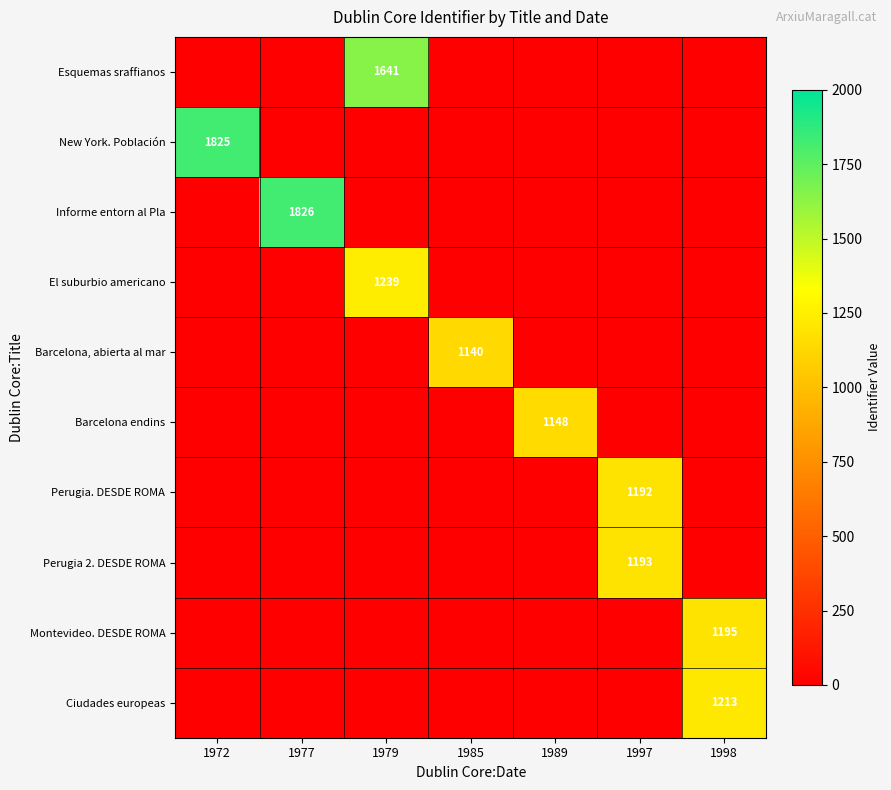

The value of El suburbio americano at 1979 is 1239. True or false?

True